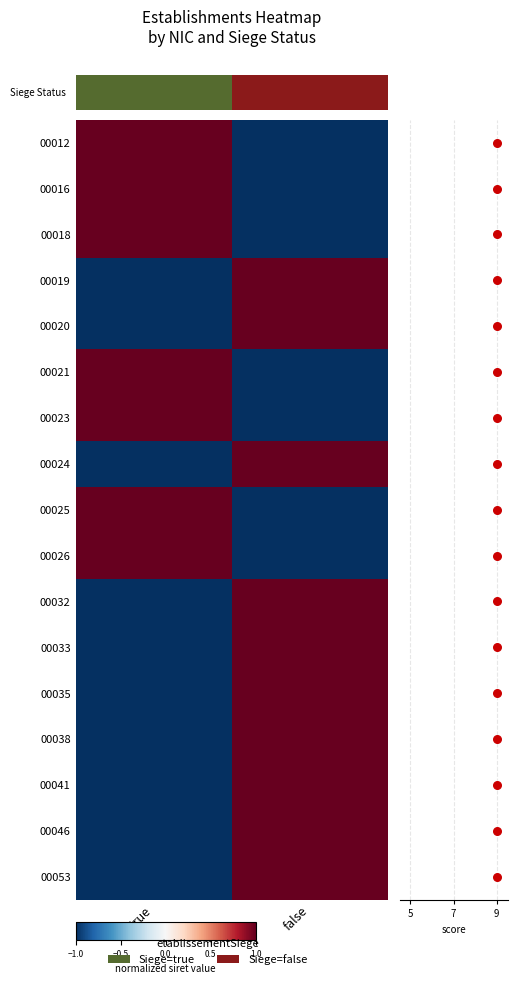

Which has a higher value, false or true?

false